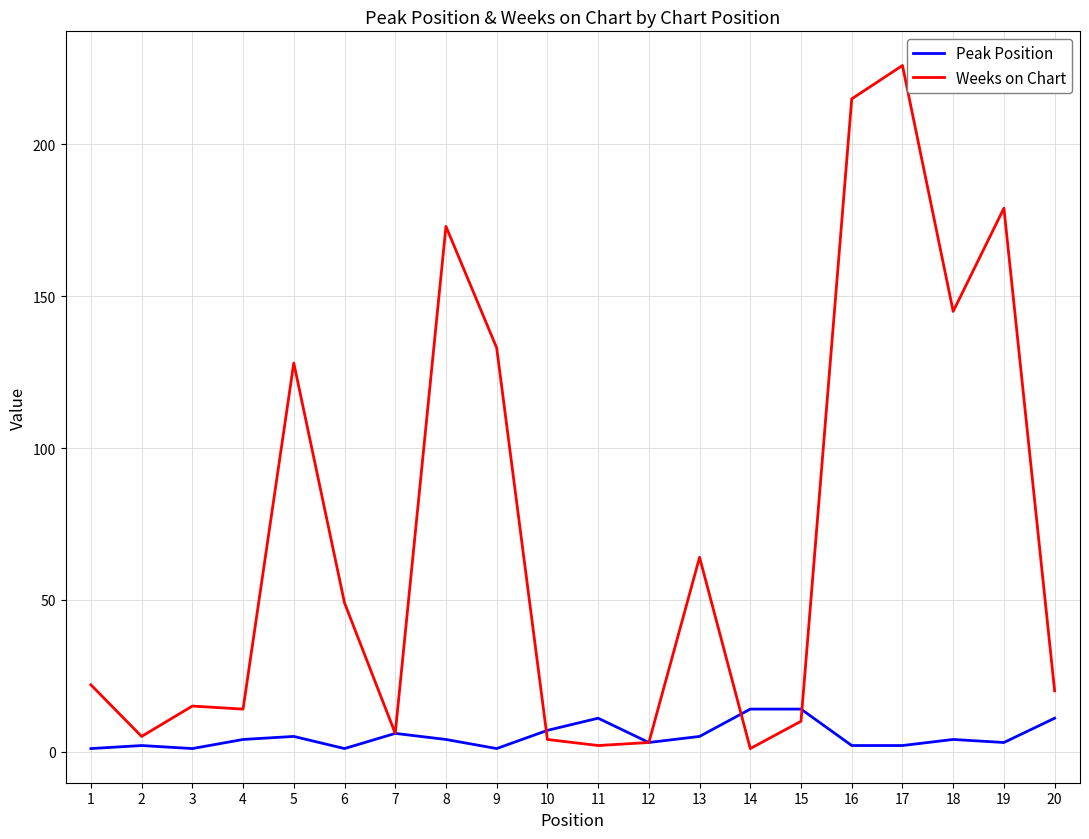

Is the value of Weeks on Chart at 2 greater than the value of Peak Position at 12?

Yes